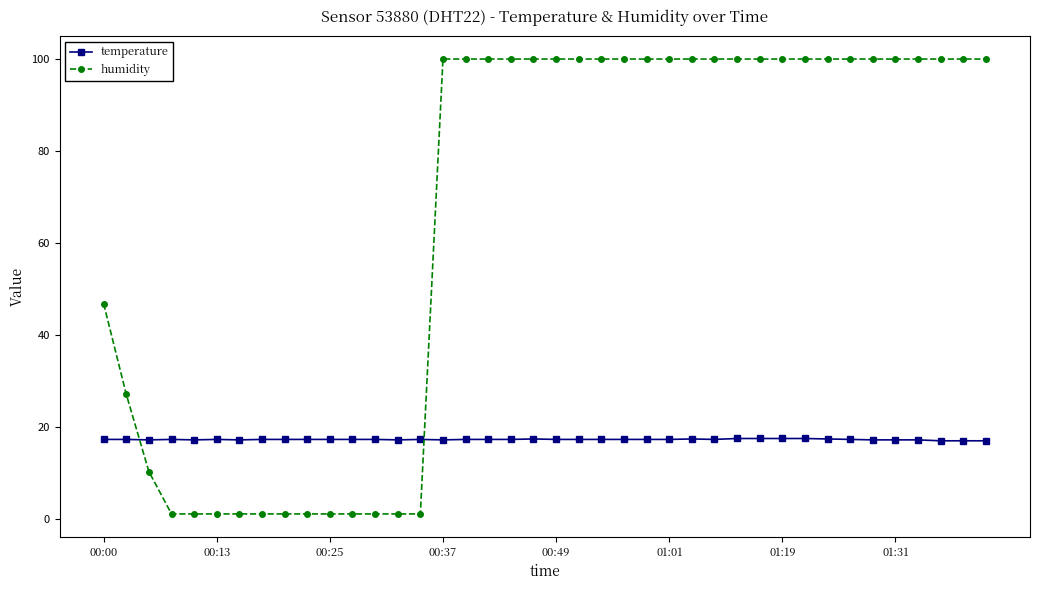

Which series has the widest spread of values?

humidity